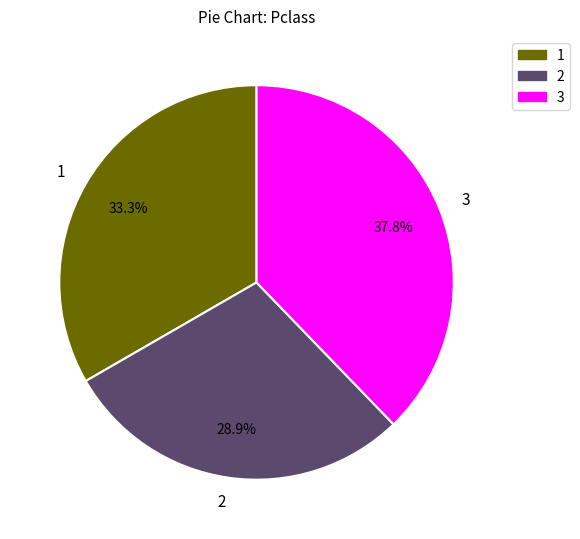

Approximately how many times larger is the value at 2 compared to 1?

0.9